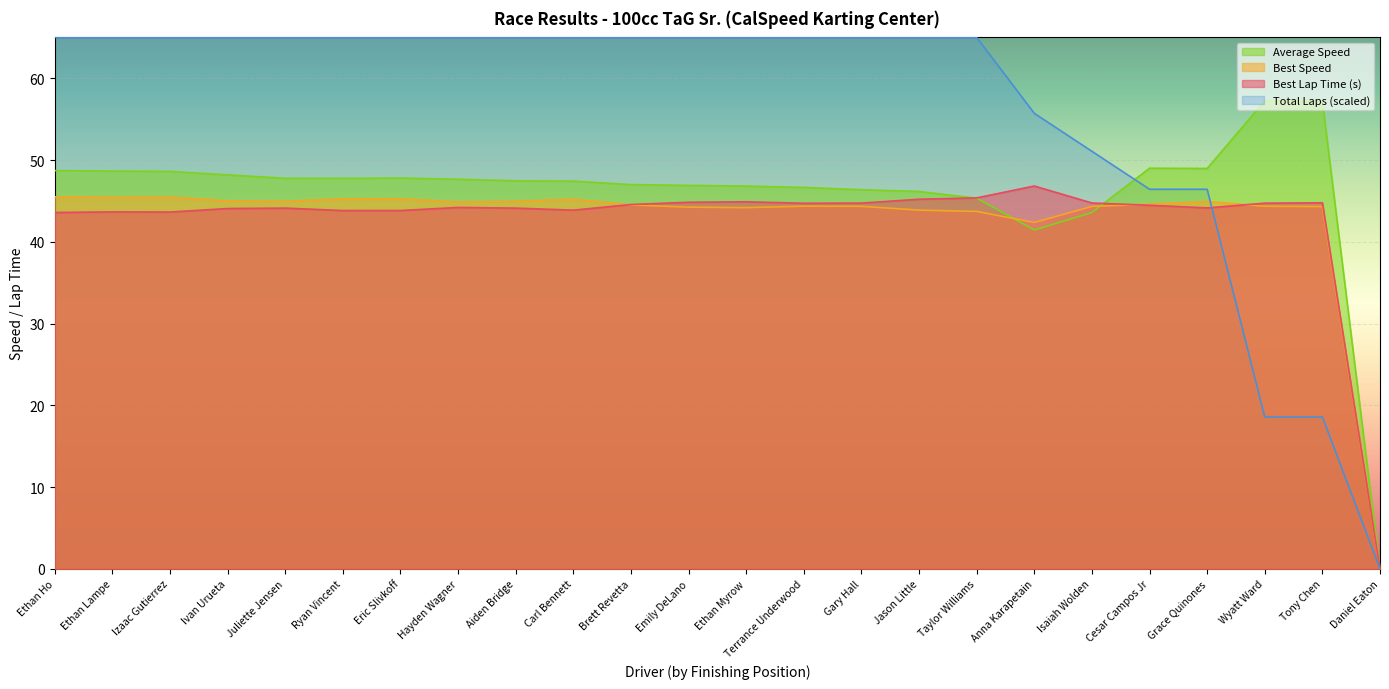

Reading left to right, extract all data points from this chart.

Total Laps: Ethan Ho=65.0	Ethan Lampe=65.0	Izaac Gutierrez=65.0	Ivan Urueta=65.0	Juliette Jensen=65.0	Ryan Vincent=65.0	Eric Slivkoff=65.0	Hayden Wagner=65.0	Aiden Bridge=65.0	Carl Bennett=65.0	Brett Revetta=65.0	Emily DeLano=65.0	Ethan Myrow=65.0	Terrance Underwood=65.0	Gary Hall=65.0	Jason Little=65.0	Taylor Williams=65.0	Anna Karapetain=55.7	Isaiah Wolden=51.1	Cesar Campos Jr=46.4	Grace Quinones=46.4	Wyatt Ward=18.6	Tony Chen=18.6	Daniel Eaton=0.0
Best Lap time: Ethan Ho=43.6	Ethan Lampe=43.7	Izaac Gutierrez=43.6	Ivan Urueta=44.1	Juliette Jensen=44.1	Ryan Vincent=43.8	Eric Slivkoff=43.8	Hayden Wagner=44.2	Aiden Bridge=44.1	Carl Bennett=43.9	Brett Revetta=44.6	Emily DeLano=44.8	Ethan Myrow=44.9	Terrance Underwood=44.7	Gary Hall=44.7	Jason Little=45.2	Taylor Williams=45.4	Anna Karapetain=46.8	Isaiah Wolden=44.7	Cesar Campos Jr=44.5	Grace Quinones=44.1	Wyatt Ward=44.7	Tony Chen=44.8	Daniel Eaton=0.0
Best Speed: Ethan Ho=45.5	Ethan Lampe=45.4	Izaac Gutierrez=45.5	Ivan Urueta=45.0	Juliette Jensen=45.0	Ryan Vincent=45.3	Eric Slivkoff=45.3	Hayden Wagner=44.9	Aiden Bridge=45.0	Carl Bennett=45.2	Brett Revetta=44.5	Emily DeLano=44.2	Ethan Myrow=44.2	Terrance Underwood=44.4	Gary Hall=44.3	Jason Little=43.9	Taylor Williams=43.7	Anna Karapetain=42.4	Isaiah Wolden=44.3	Cesar Campos Jr=44.6	Grace Quinones=44.9	Wyatt Ward=44.3	Tony Chen=44.3	Daniel Eaton=0.0
Average Speed: Ethan Ho=48.7	Ethan Lampe=48.7	Izaac Gutierrez=48.6	Ivan Urueta=48.2	Juliette Jensen=47.8	Ryan Vincent=47.8	Eric Slivkoff=47.8	Hayden Wagner=47.7	Aiden Bridge=47.5	Carl Bennett=47.4	Brett Revetta=47.0	Emily DeLano=46.9	Ethan Myrow=46.8	Terrance Underwood=46.7	Gary Hall=46.4	Jason Little=46.2	Taylor Williams=45.3	Anna Karapetain=41.4	Isaiah Wolden=43.6	Cesar Campos Jr=49.0	Grace Quinones=49.0	Wyatt Ward=57.2	Tony Chen=57.1	Daniel Eaton=0.0